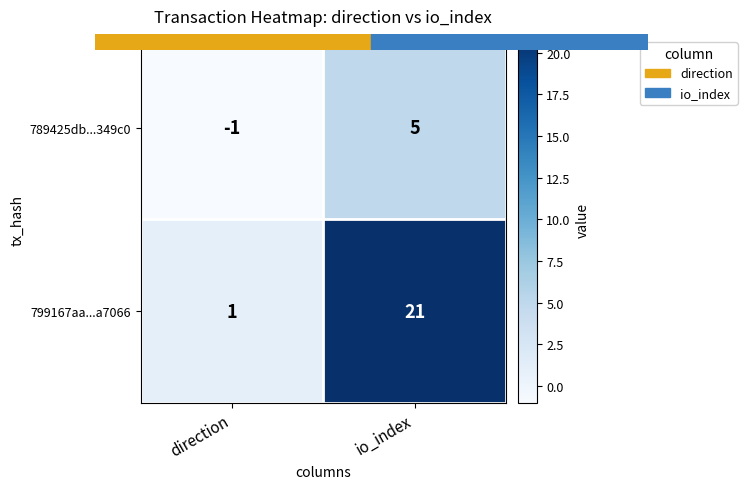

True or false: 789425db...349c0 has a value of 5 at io_index.

True